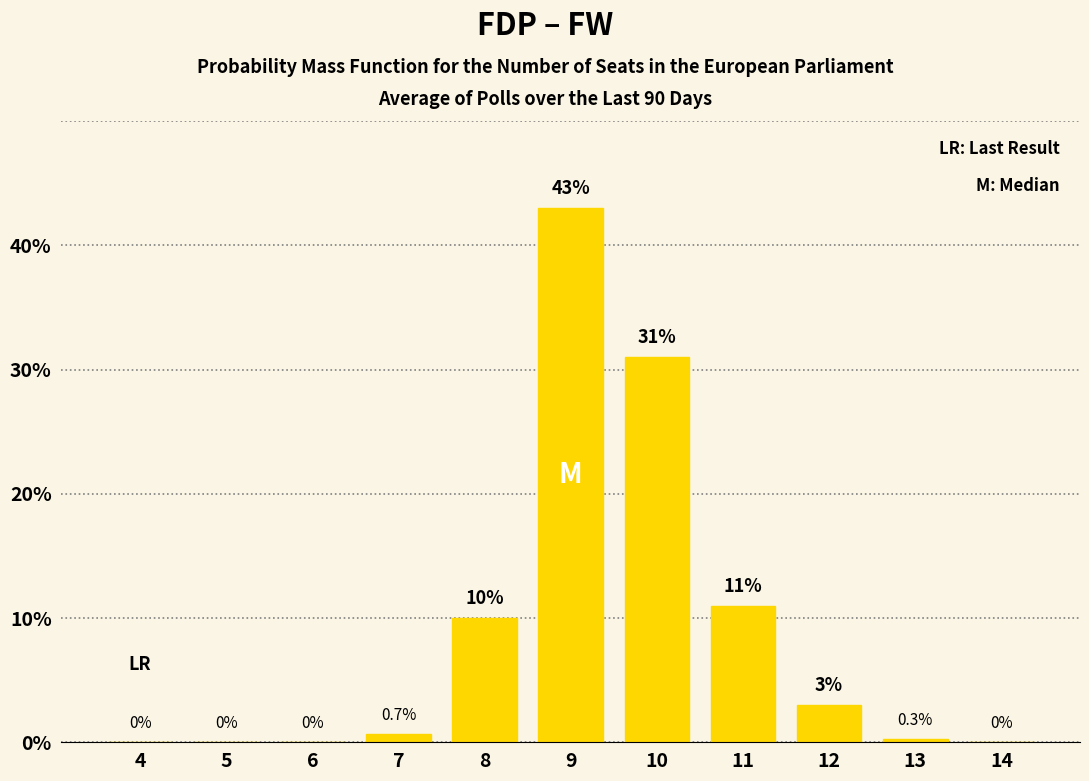

Reading left to right, list all the values displayed in this chart.

4=0.0	5=0.0	6=0.0	7=0.7	8=10.0	9=43.0	10=31.0	11=11.0	12=3.0	13=0.3	14=0.0